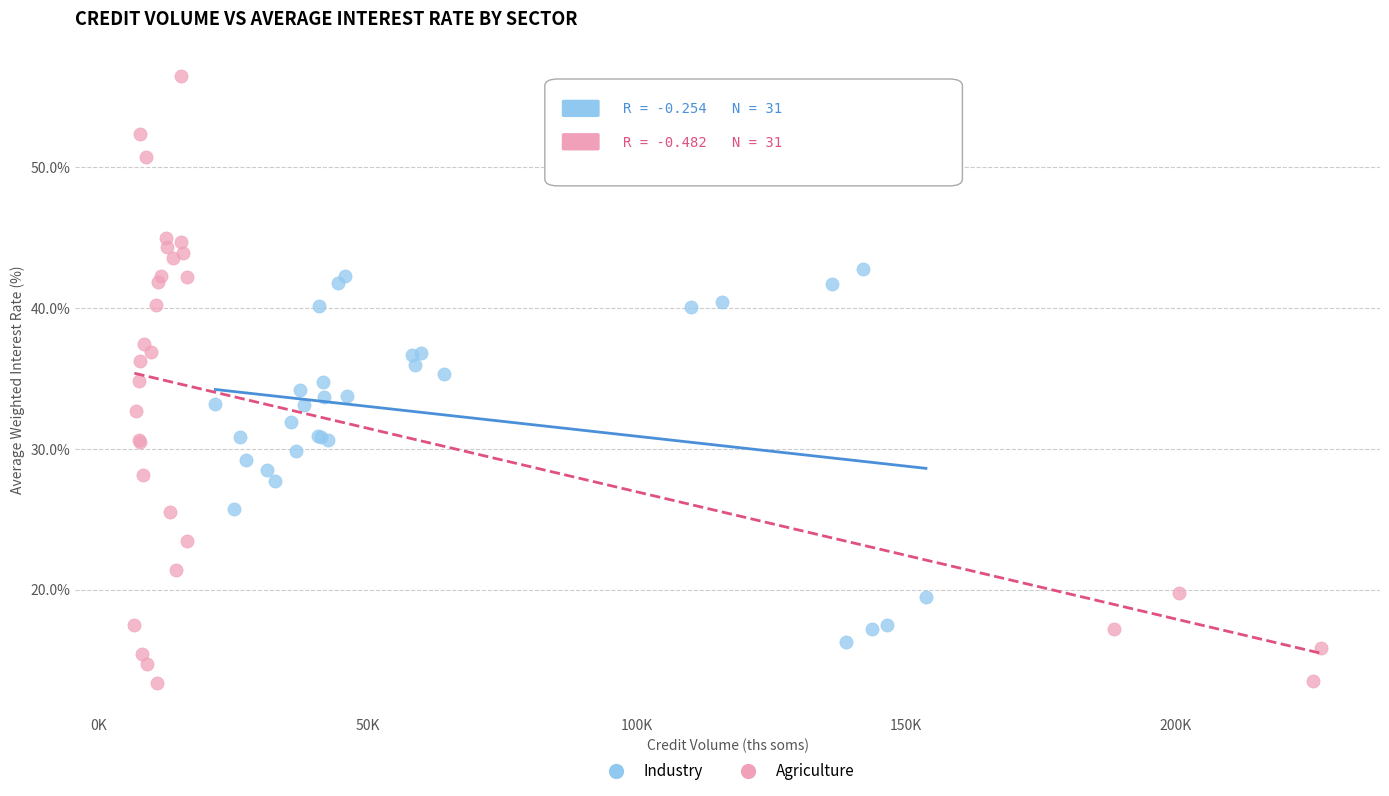

Which series contains the lowest Y value?

Agriculture